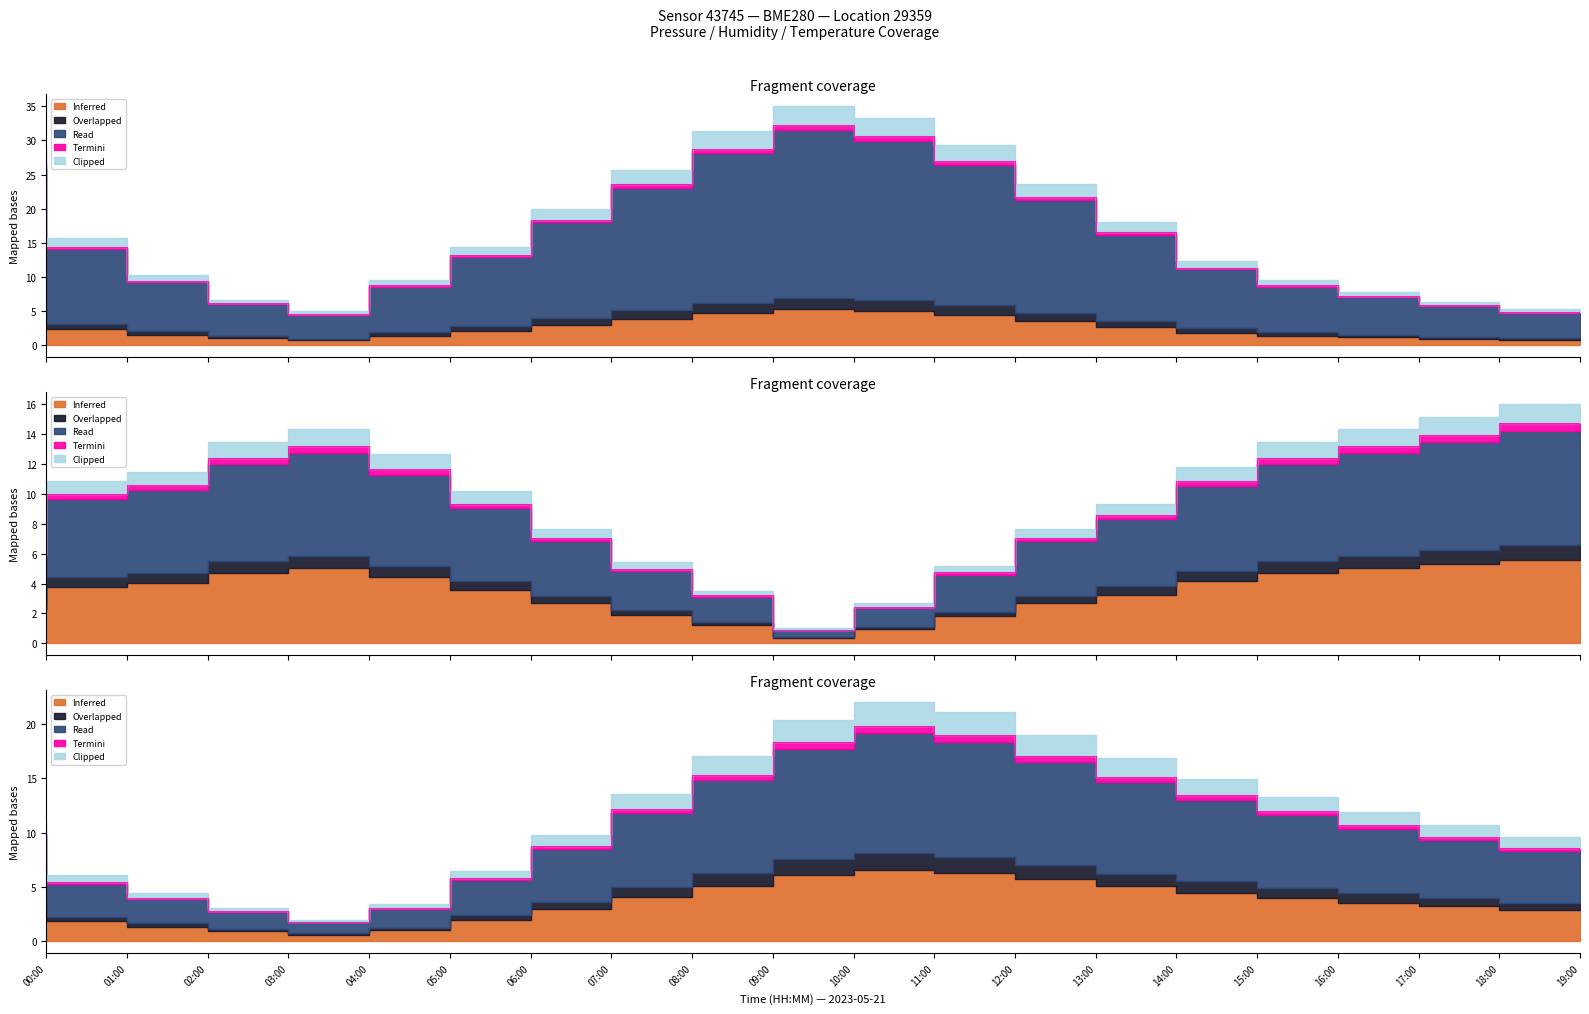

What is the difference between the Humidity values at 02:00 and 07:00?

3.5